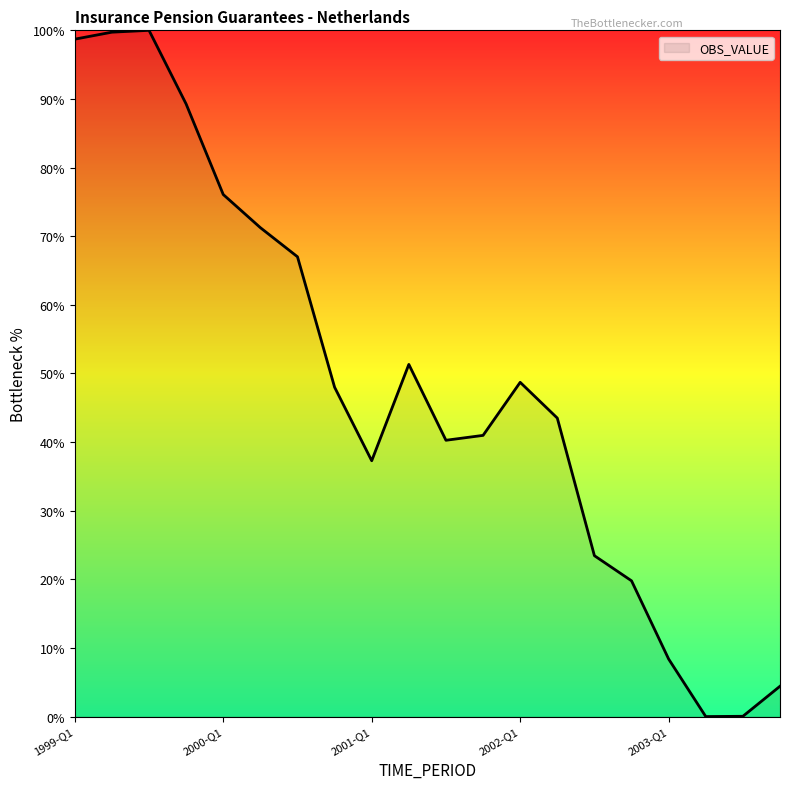

What is the difference between the maximum and minimum values?

100.0